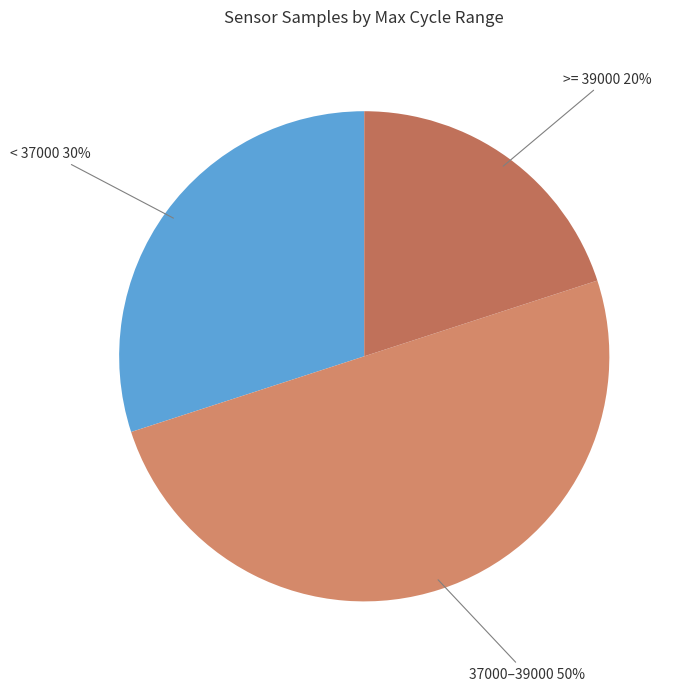

Which category accounts for the majority?

37000–39000 50%